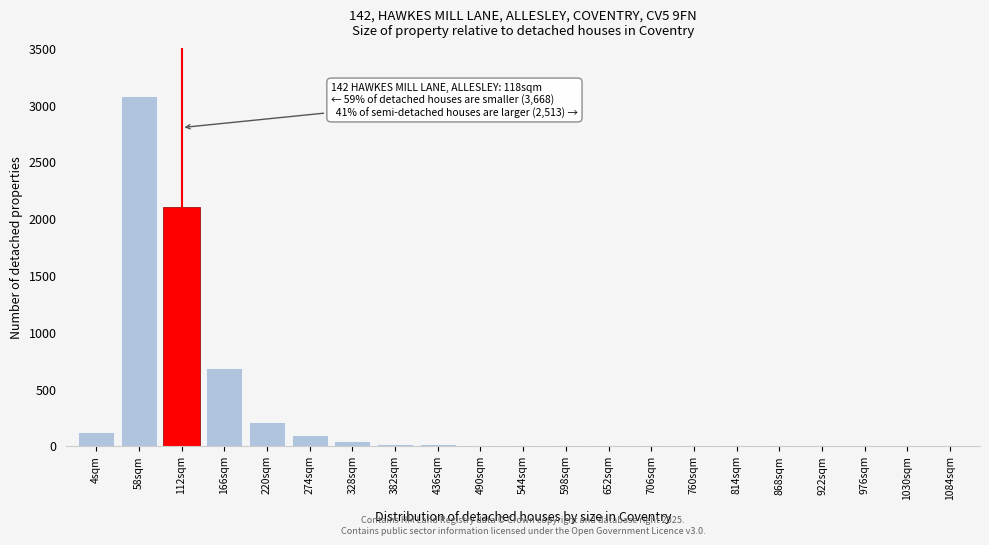

What is the change in value from 274sqm to 1030sqm?

-90